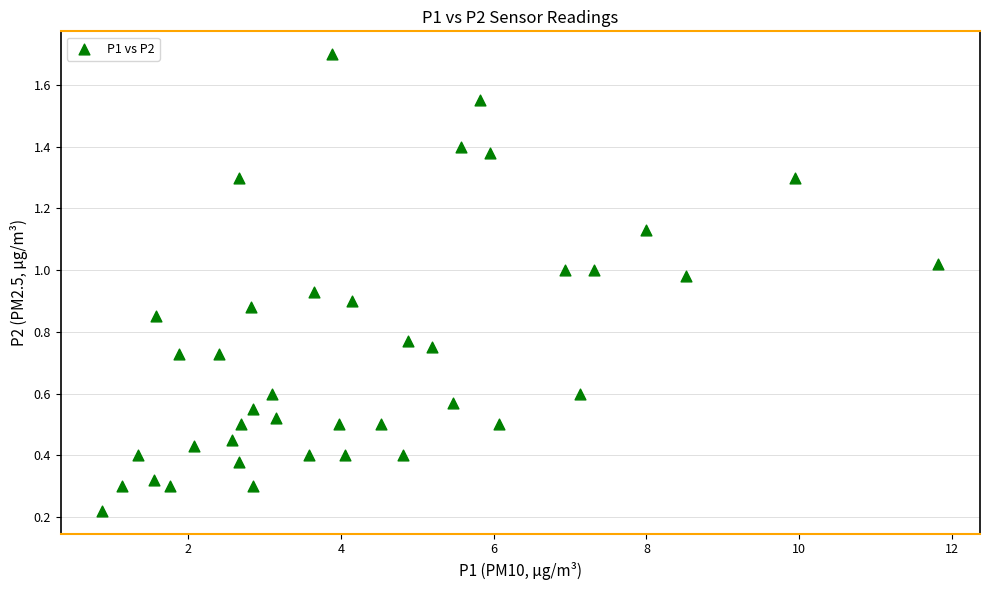

What is the range of X values (max minus min)?

10.9